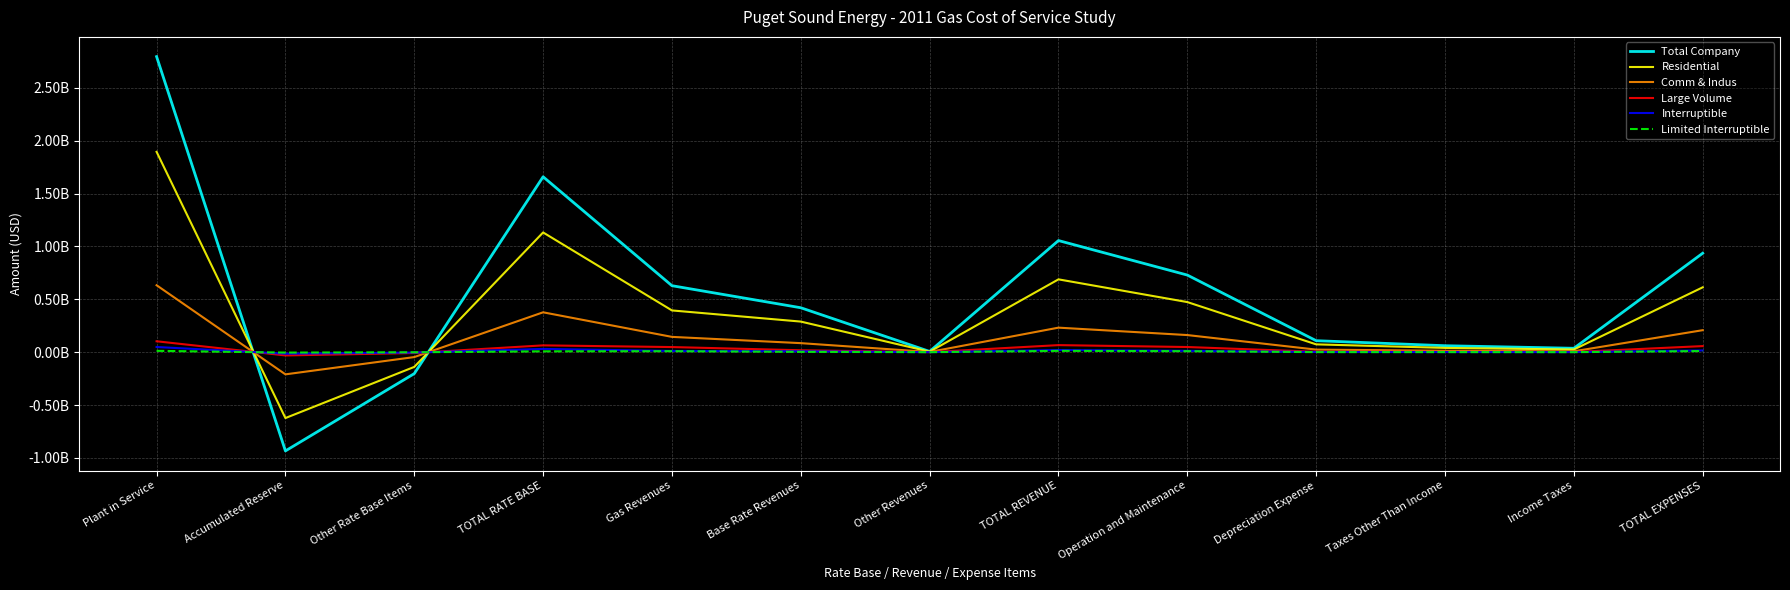

Does the chart have visible grid lines?

Yes